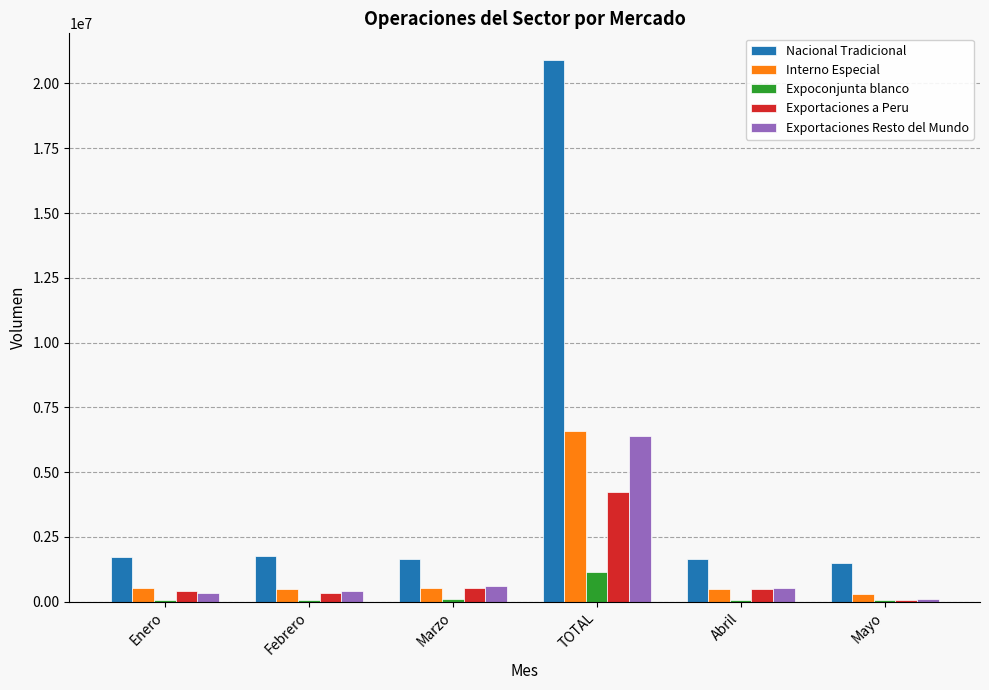

Between TOTAL and Abril, which series saw the biggest shift?

Nacional Tradicional